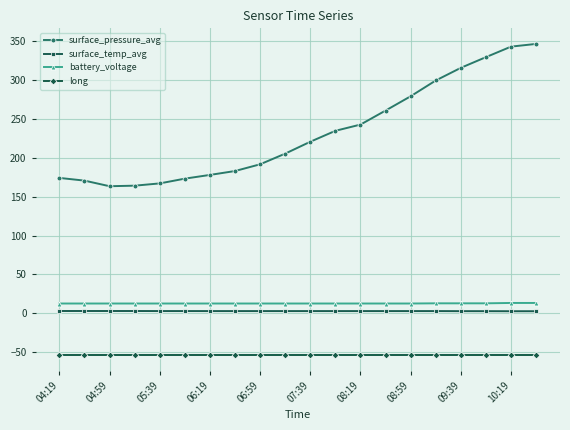

What is the minimum value shown in the chart?

-54.1